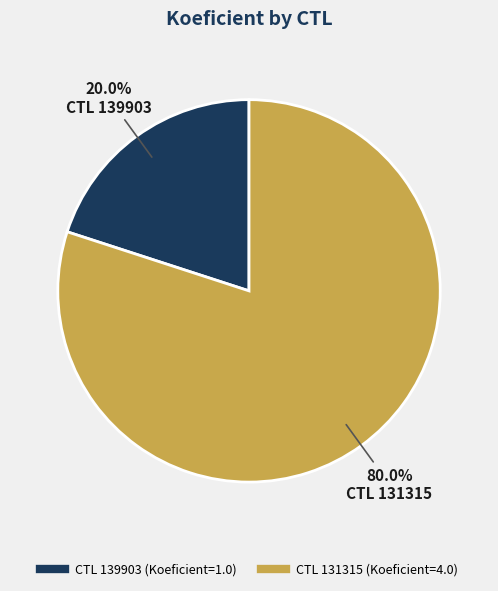

Is there a majority slice in this chart?

Yes